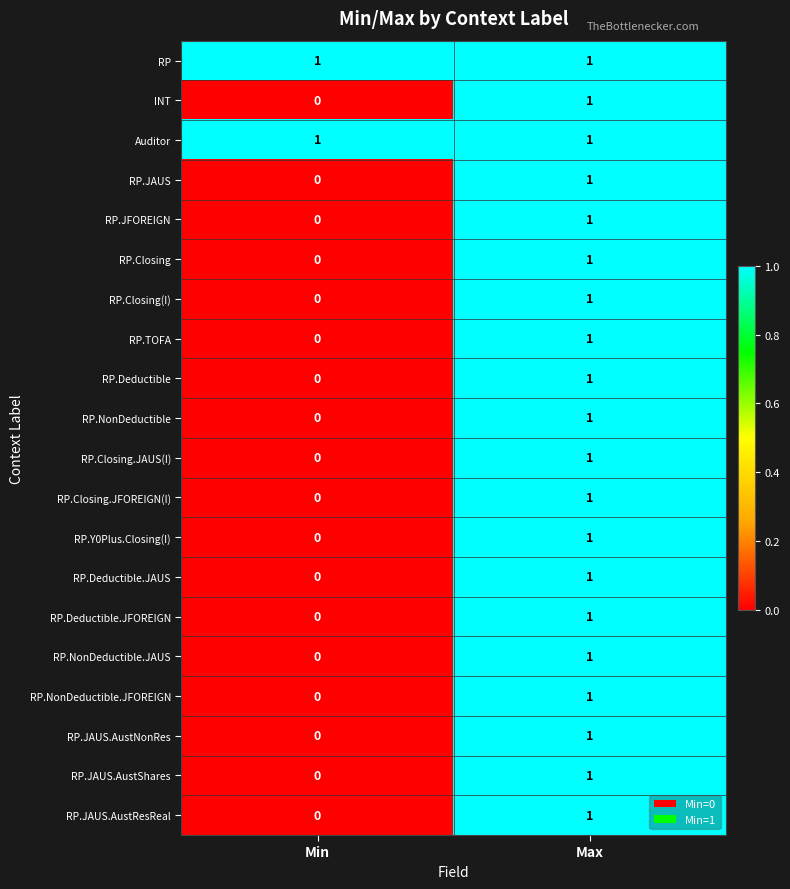

What is the greatest value displayed?

1